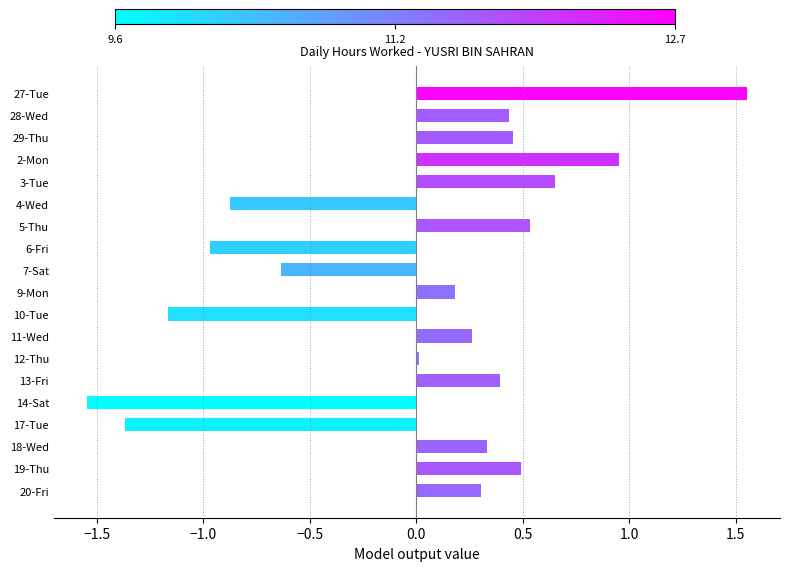

Are the bars grouped side by side (vs. stacked)?

No